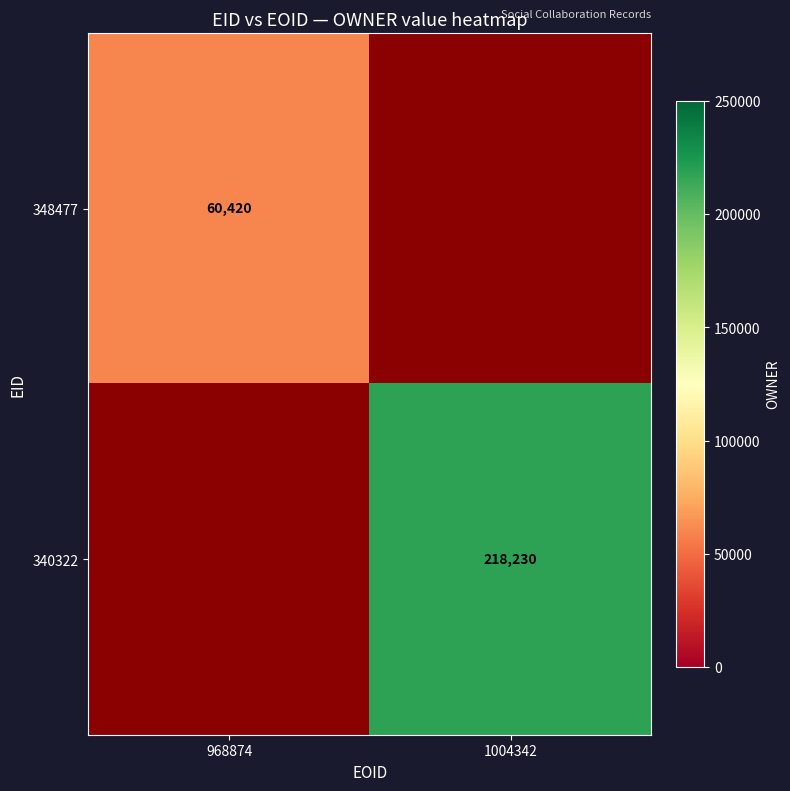

Between 968874 and 1004342, which is larger?

1004342